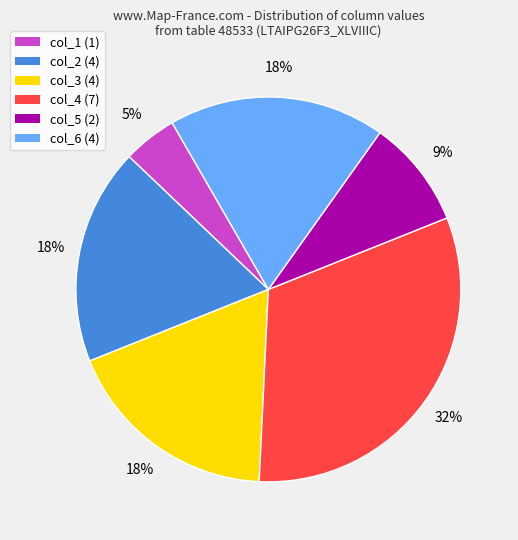

Is it true that col_6 is 18% of the pie?

True